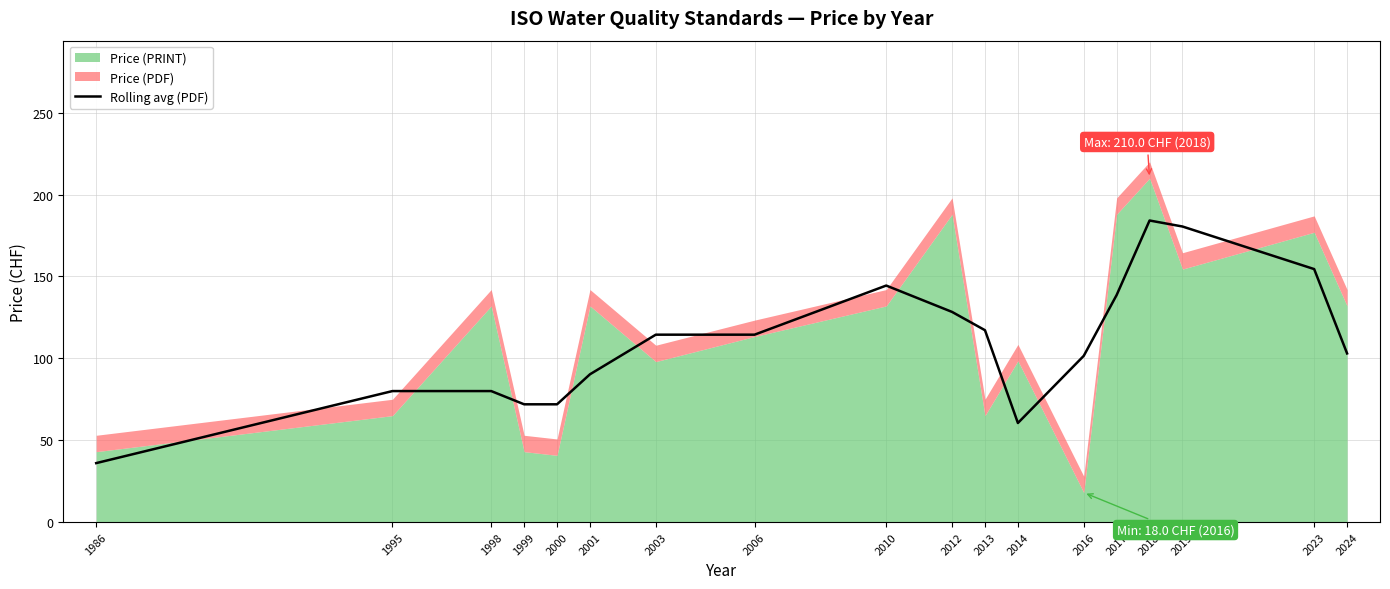

What is the value of the 16th point from the left?

180.5